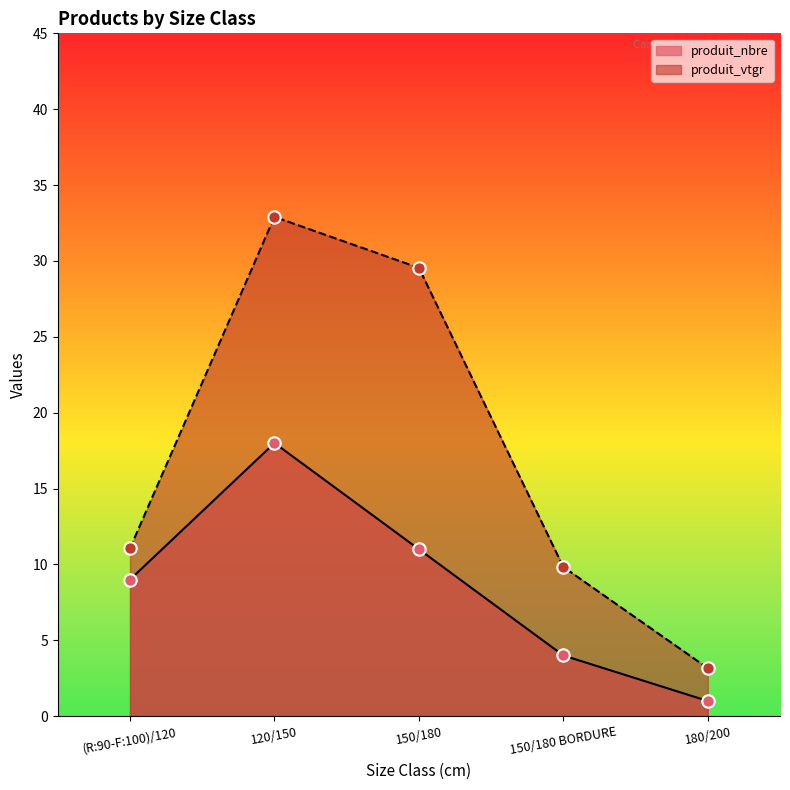

At how many categories does at least one series exceed 16?

2